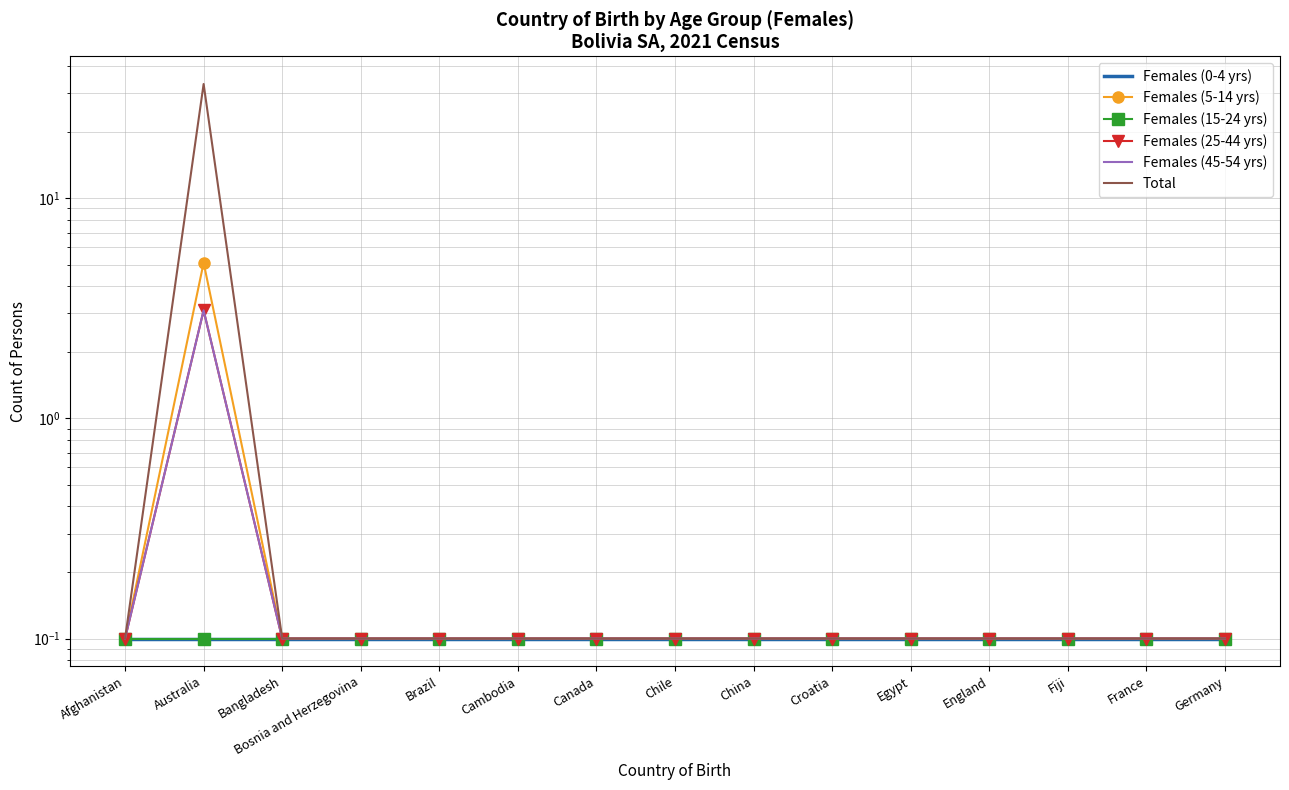

What position from the right is Germany?

1